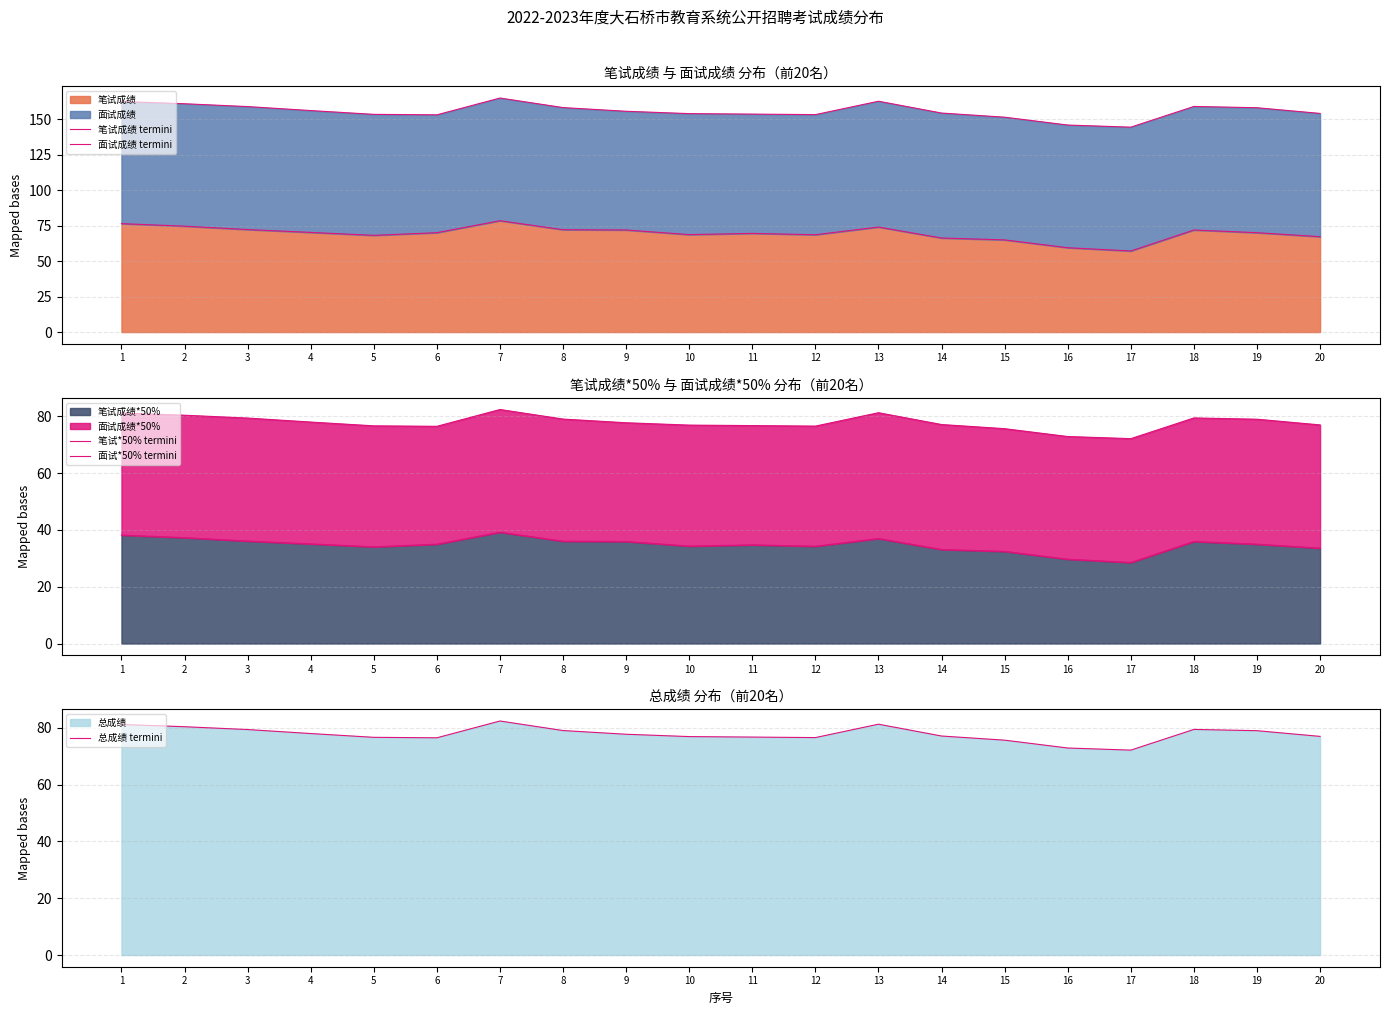

Does the chart display data point markers on the line(s)?

No